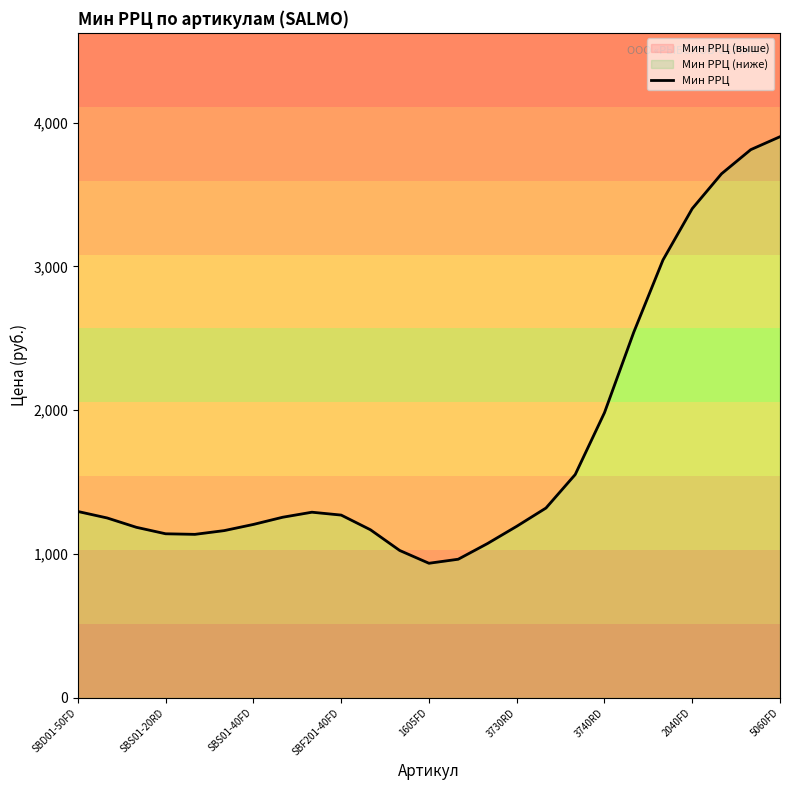

What is the difference between the maximum and minimum values?

2966